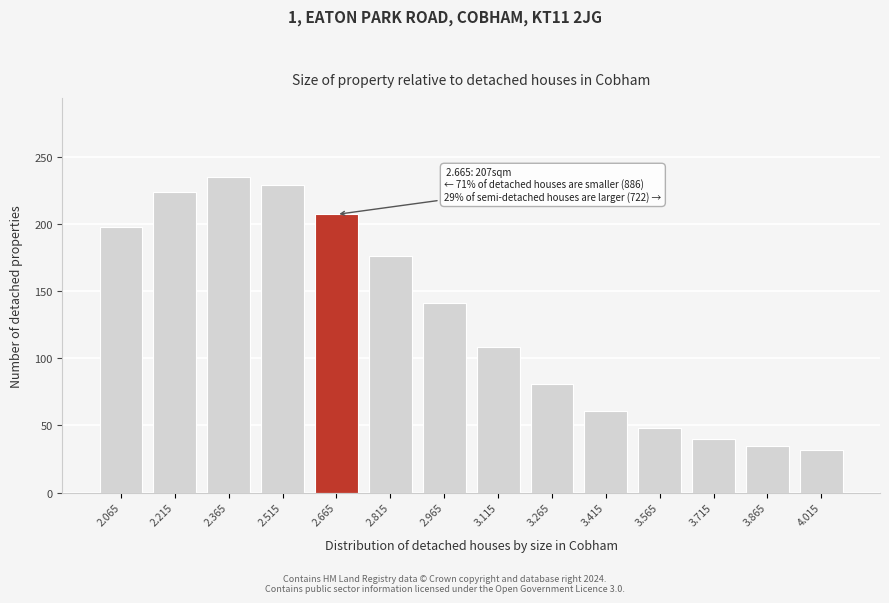

Reading left to right, transcribe all the data shown in this chart.

2.065=198	2.215=224	2.365=235	2.515=229	2.665=207	2.815=176	2.965=141	3.115=108	3.265=81	3.415=61	3.565=48	3.715=40	3.865=35	4.015=32